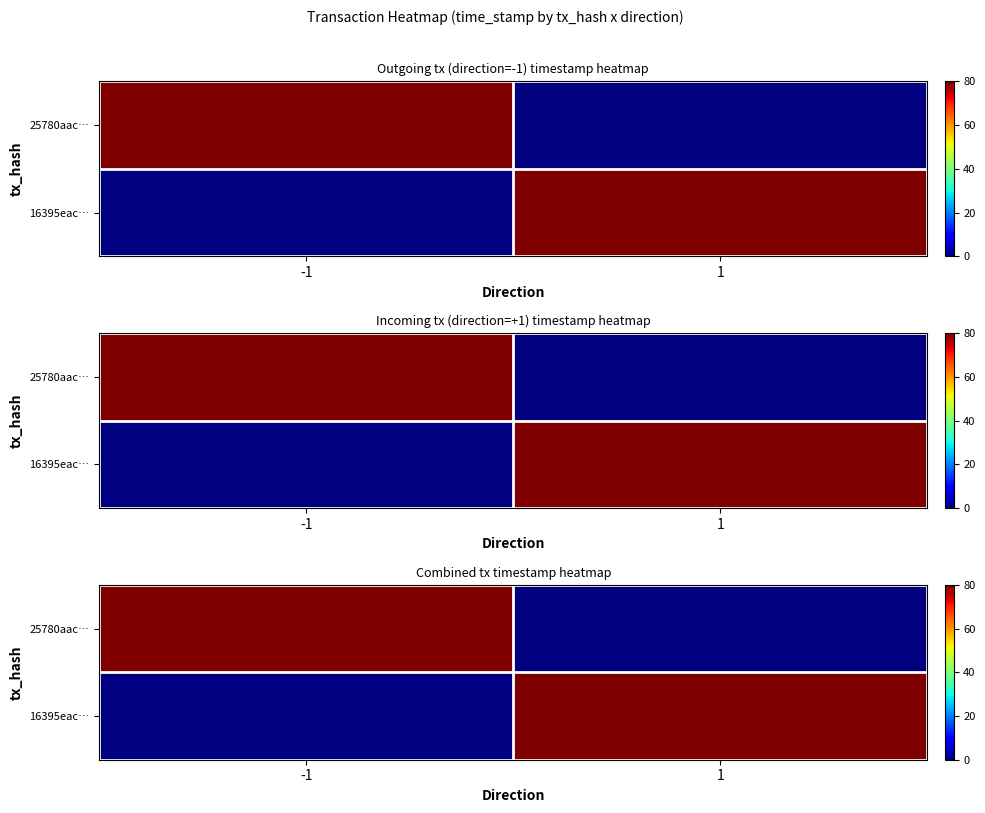

Is the value of 25780aac… at 1 greater than the value of 16395eac… at -1?

No